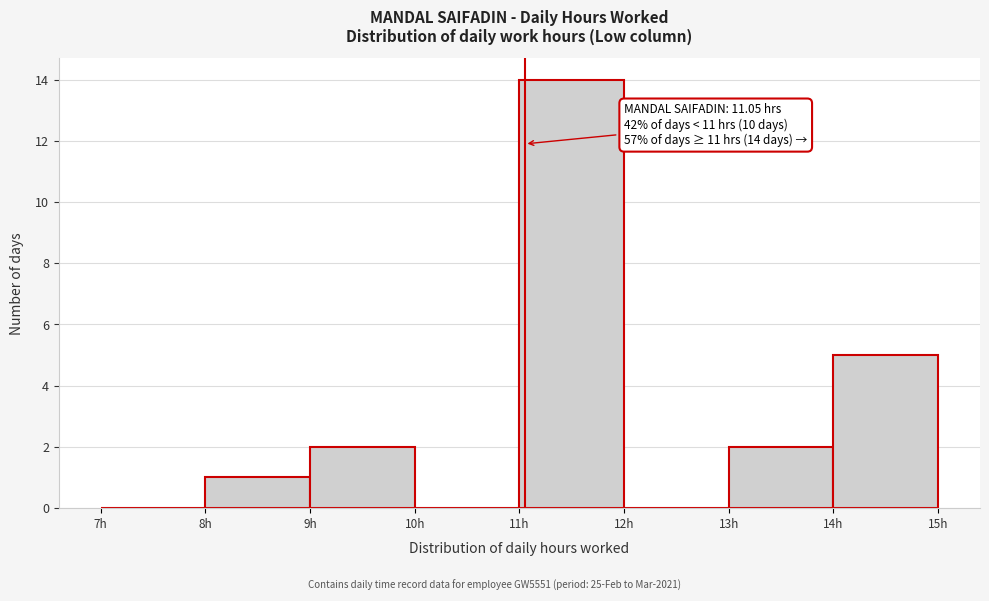

Which range on the x-axis has the tallest bar?

11 to 12